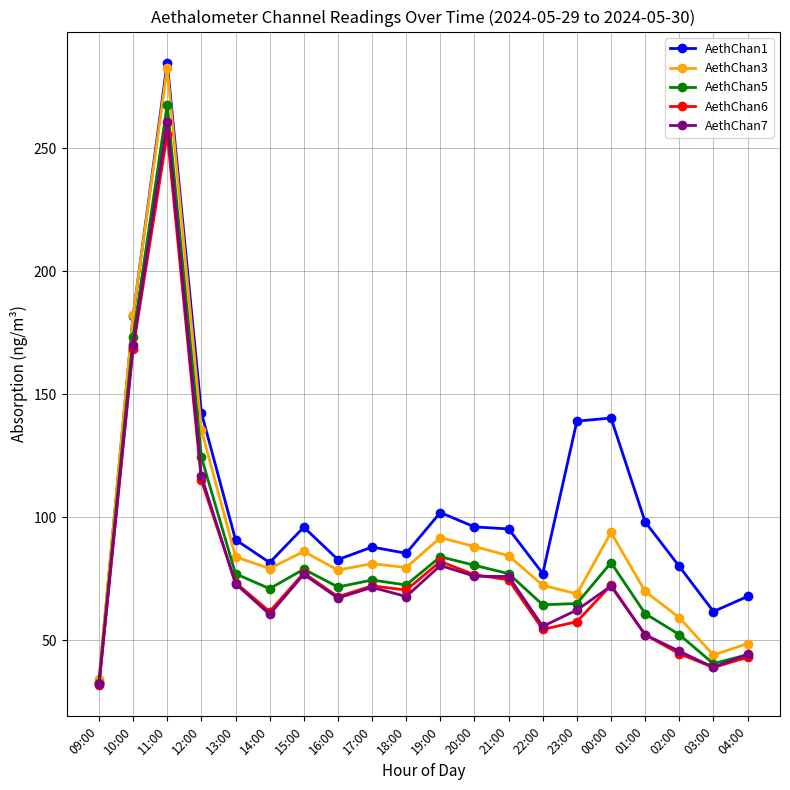

What is the lowest value of the AethChan5 series?

32.6